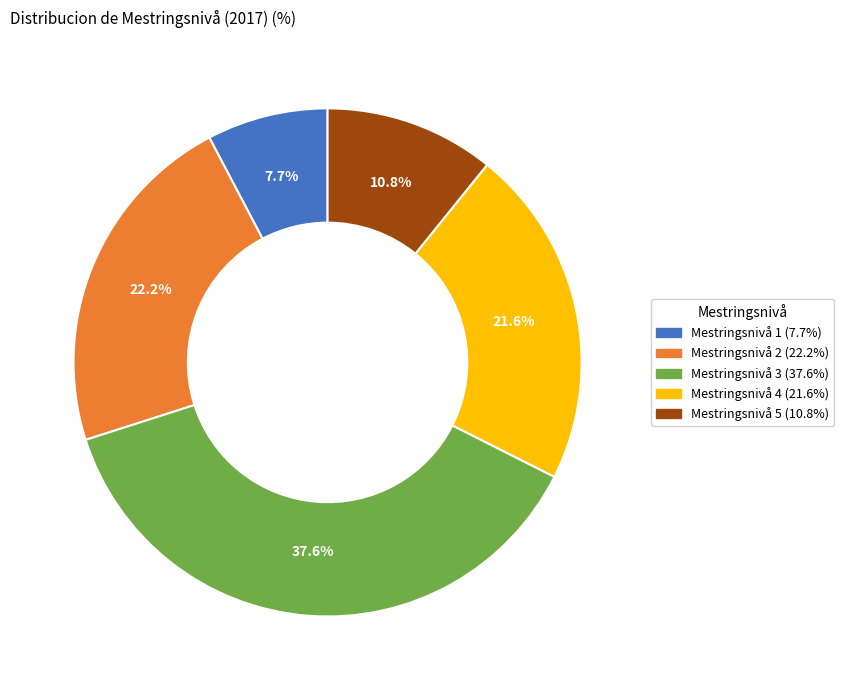

What percentage is NOT represented by Mestringsnivå 1?

92.3%